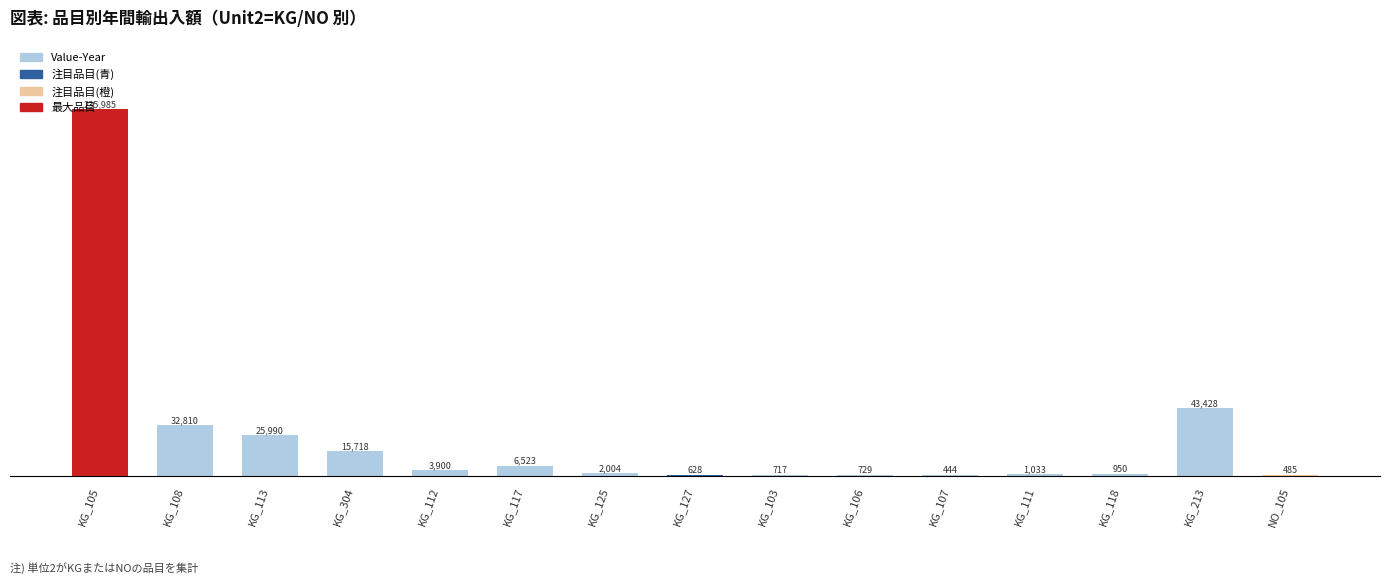

How many data points does each series have?

15